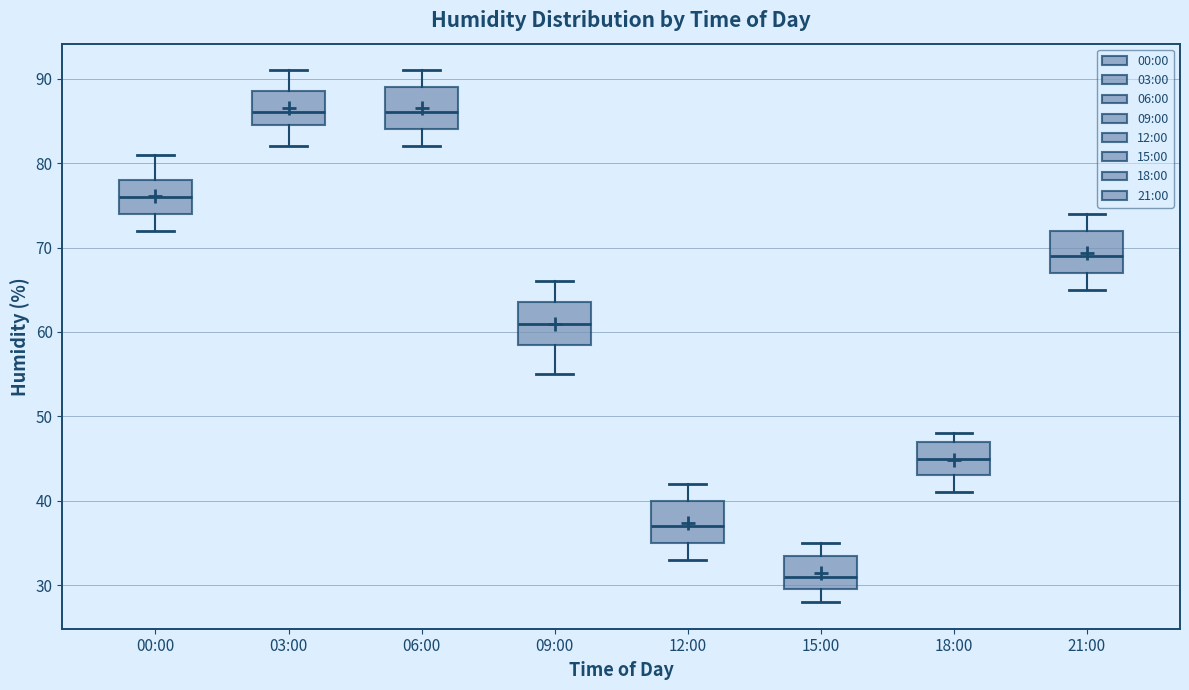

Where does the lower whisker of the box for 12:00 end on the y-axis? The values are not printed on the chart, so give them approximately, as read against the axis.

33